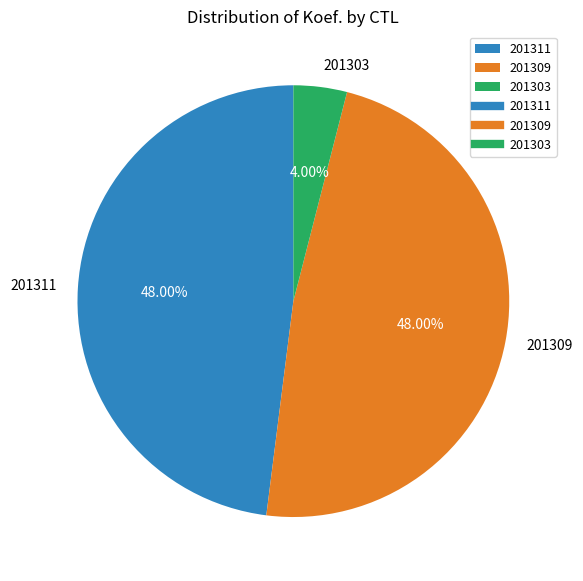

Is 201311 the majority of the pie?

No